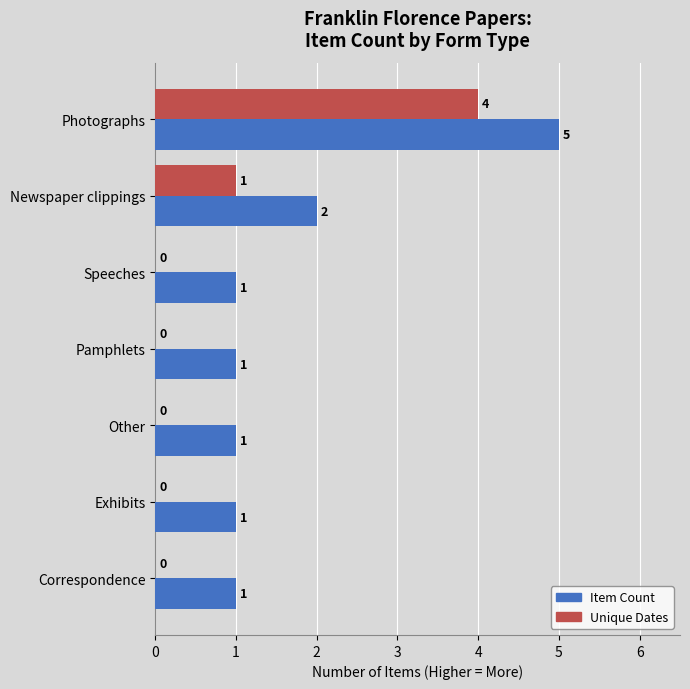

How many Item Count values are between 1 and 2?

6